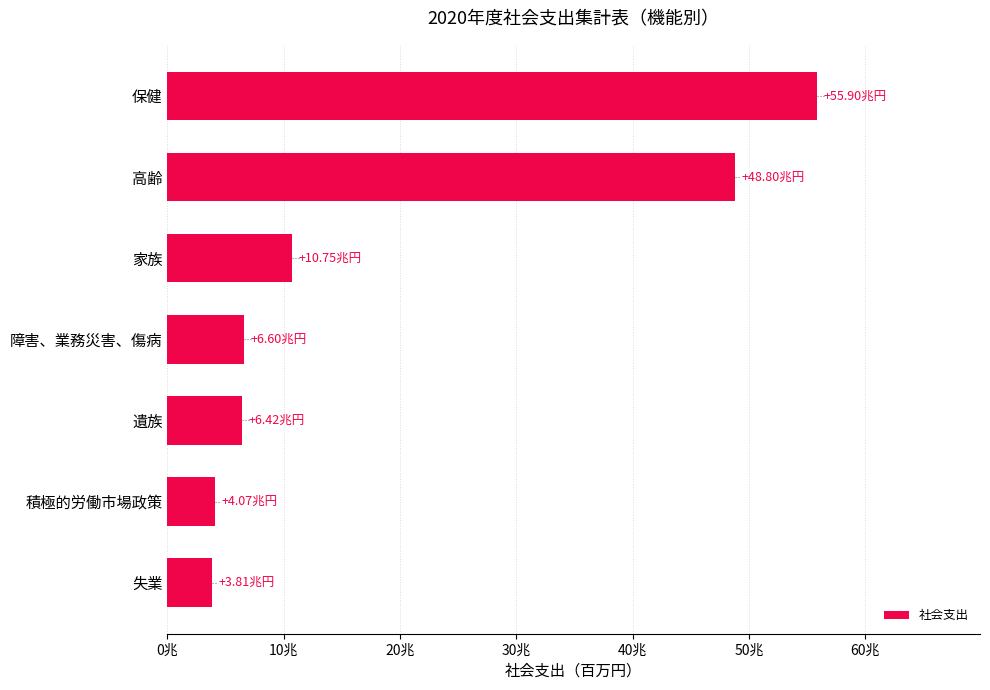

Does the chart contain any negative values?

No